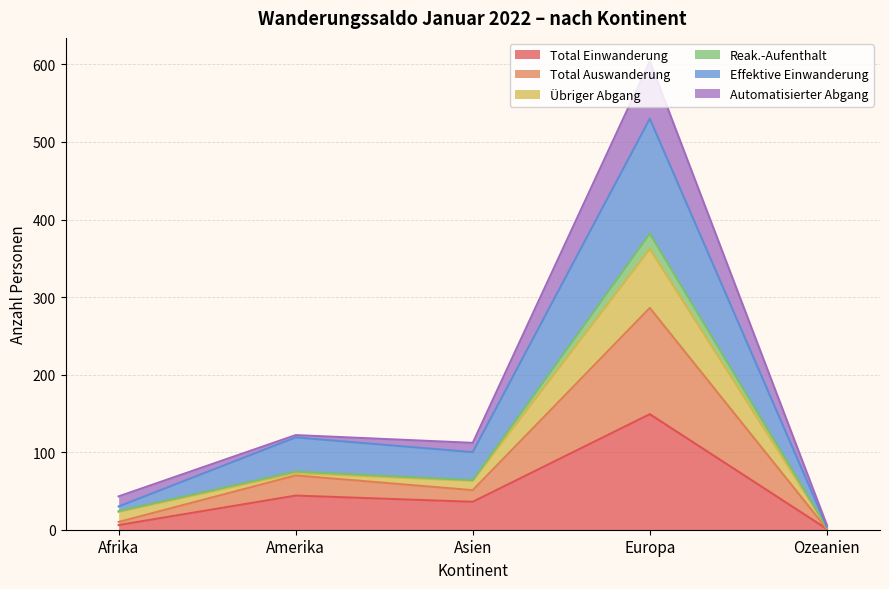

Which label corresponds to the smallest value in the chart?

Ozeanien